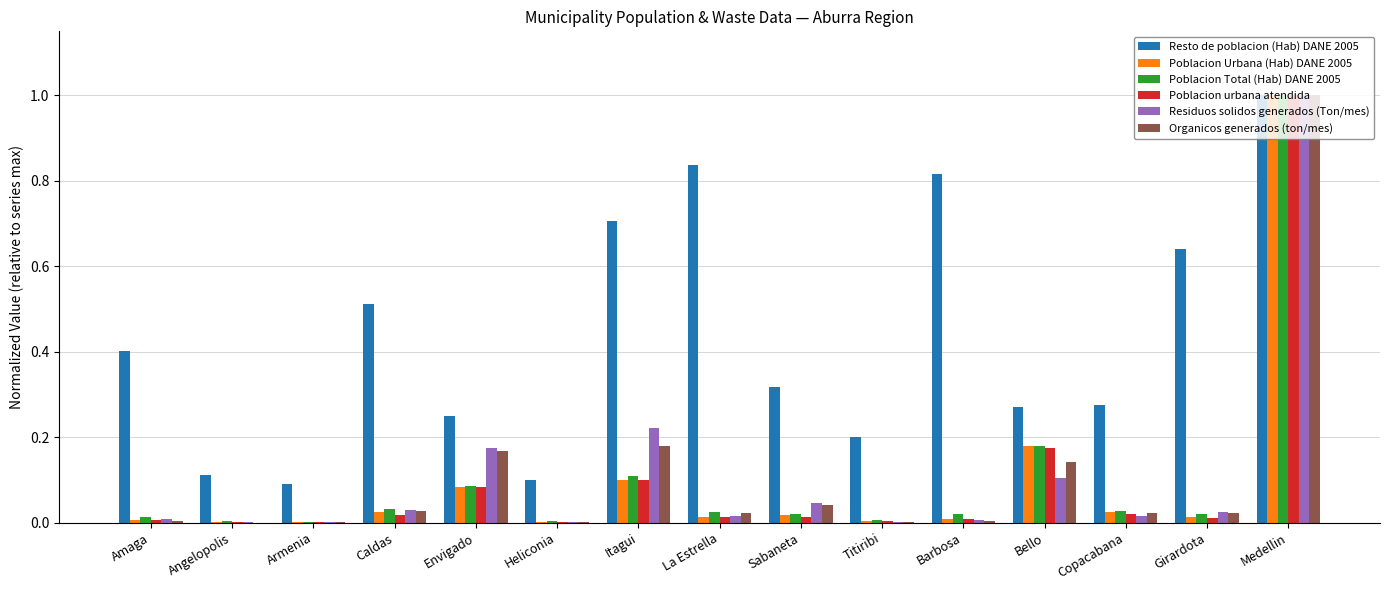

What is the average value of the Resto de poblacion (Hab) DANE 2005 series?

0.4